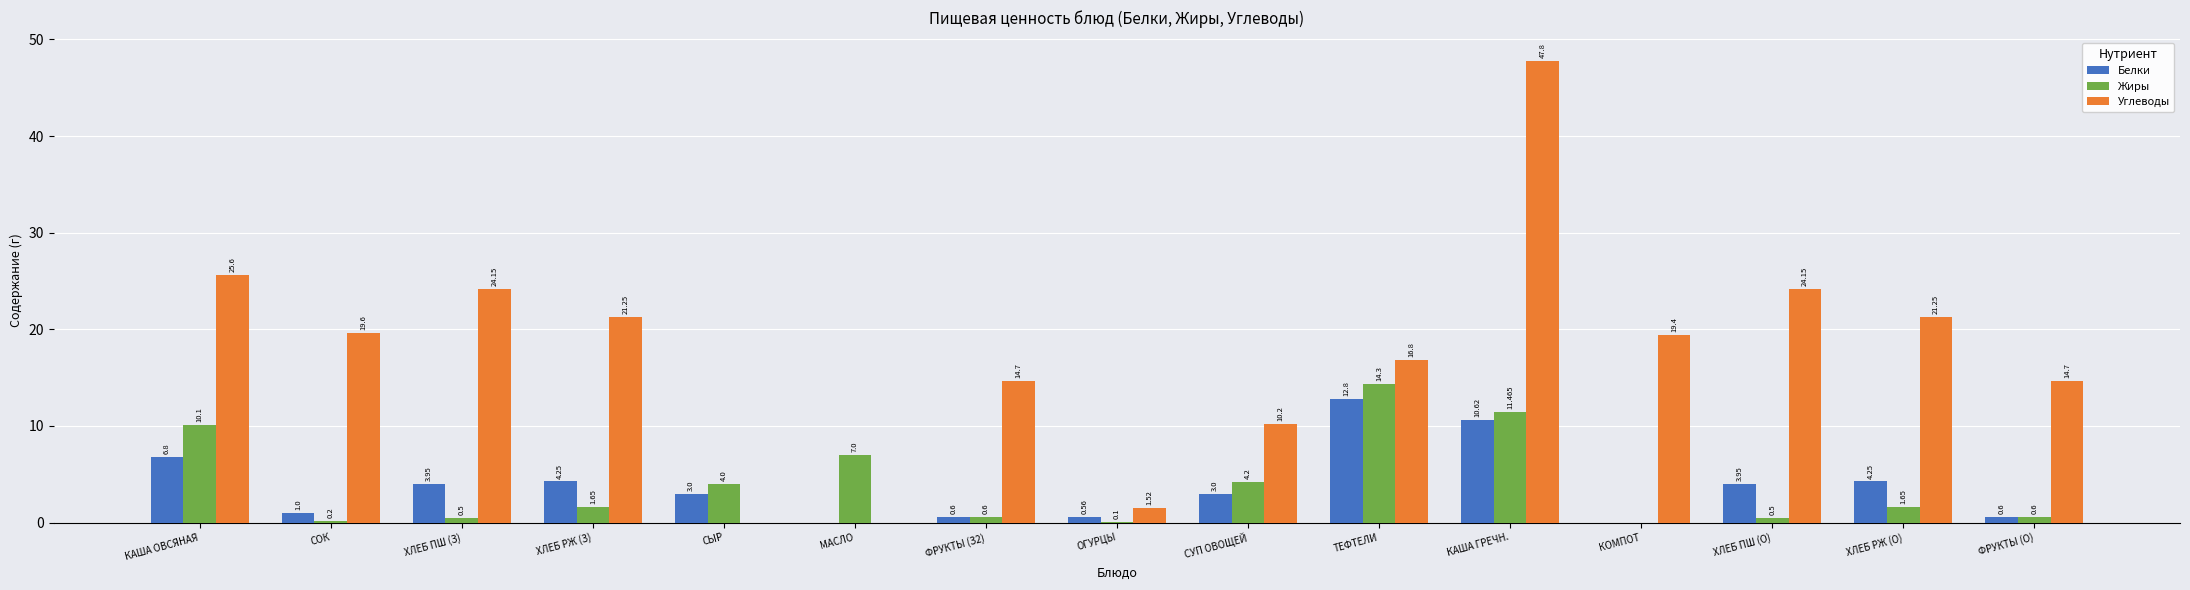

Does the chart contain stacked bars?

No